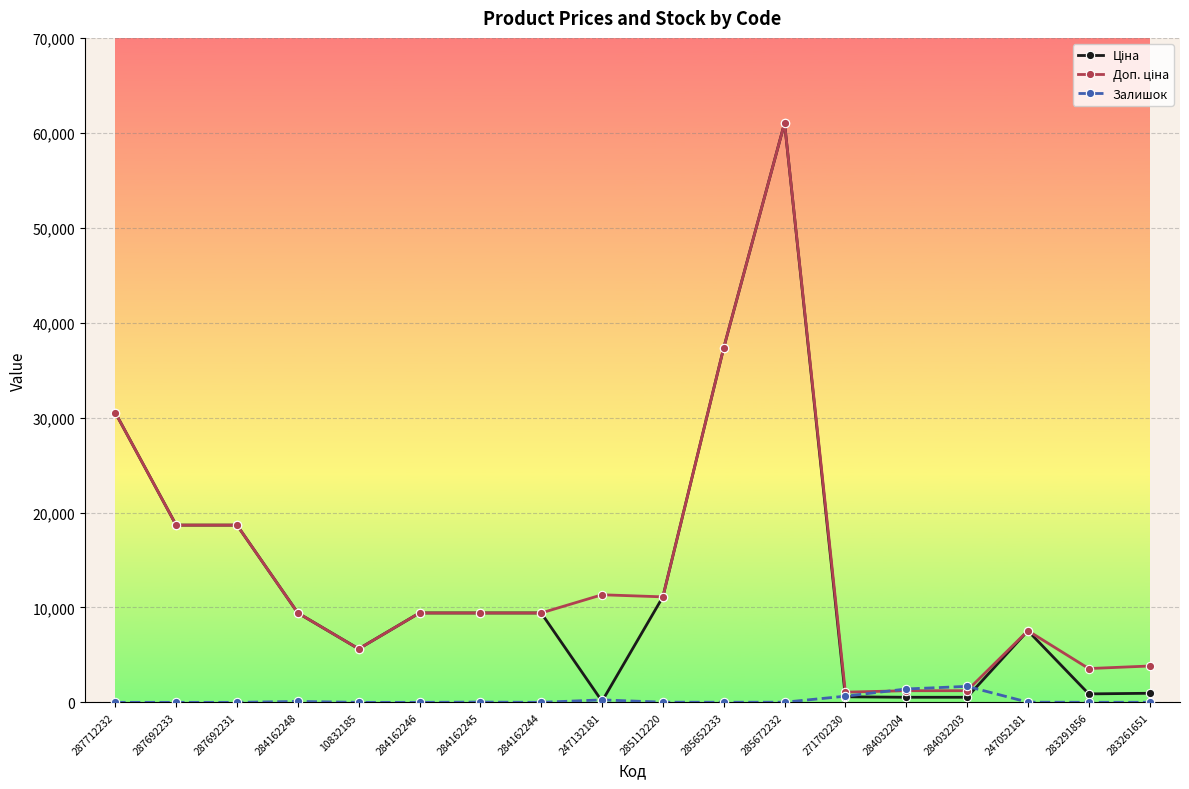

What is the difference between the highest and lowest values at 287692233?

18671.5